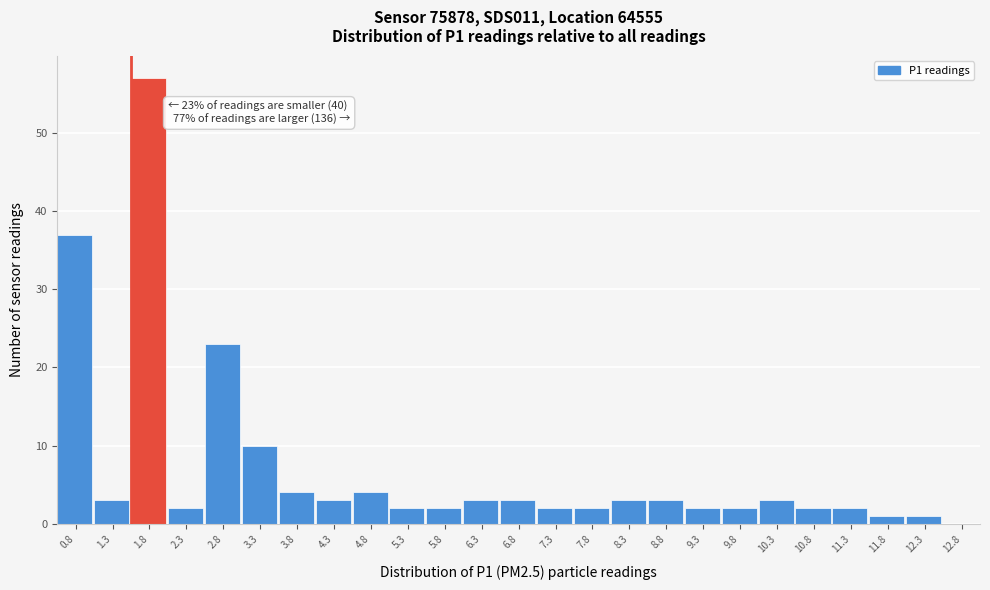

Reading right to left, transcribe all the data shown in this chart.

12.8=0	12.3=1	11.8=1	11.3=2	10.8=2	10.3=3	9.8=2	9.3=2	8.8=3	8.3=3	7.8=2	7.3=2	6.8=3	6.3=3	5.8=2	5.3=2	4.8=4	4.3=3	3.8=4	3.3=10	2.8=23	2.3=2	1.8=57	1.3=3	0.8=37